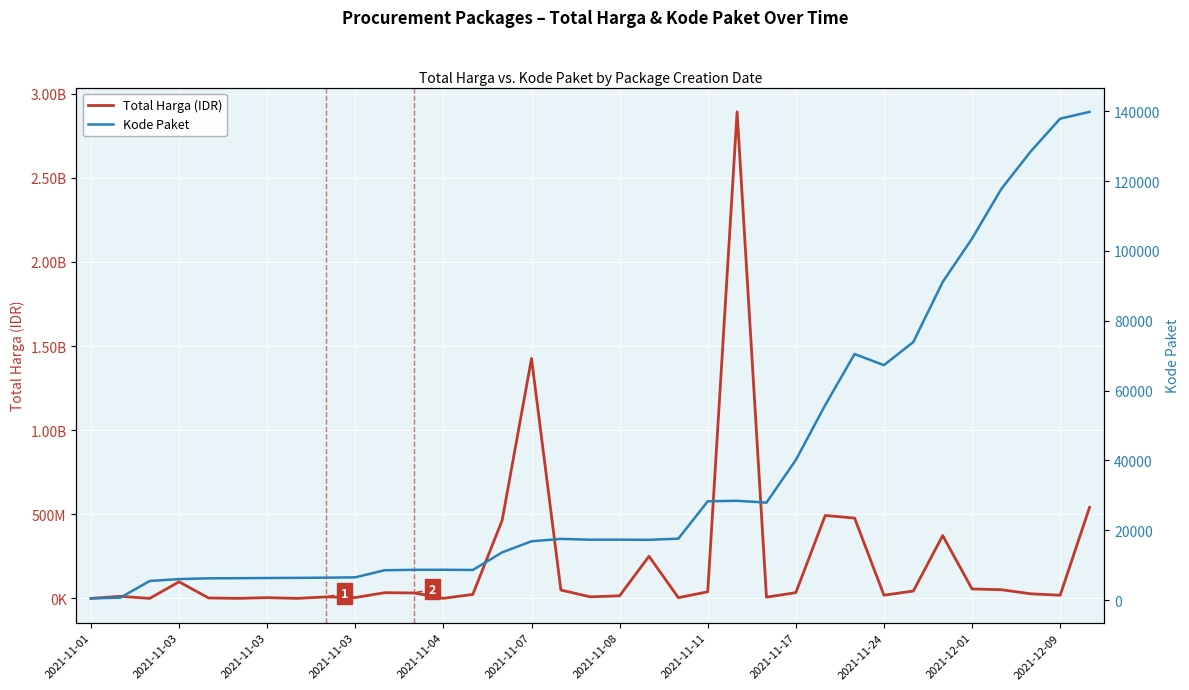

Which category has the lowest value in the Kode Paket series?

2021-11-01